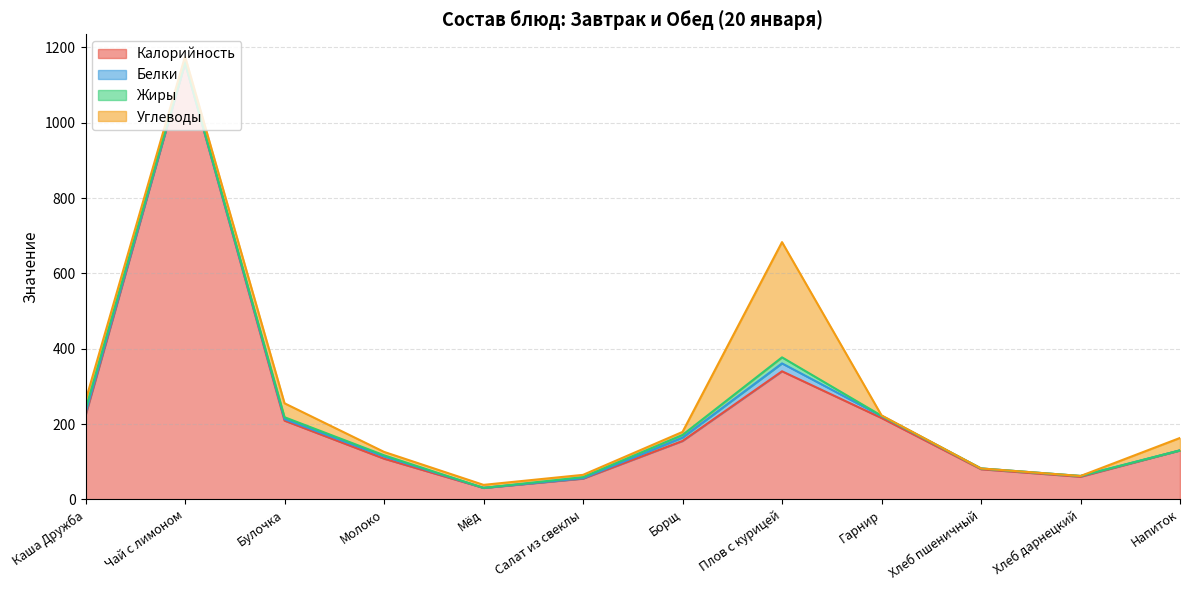

What is the total value across all series at Мёд?

38.4